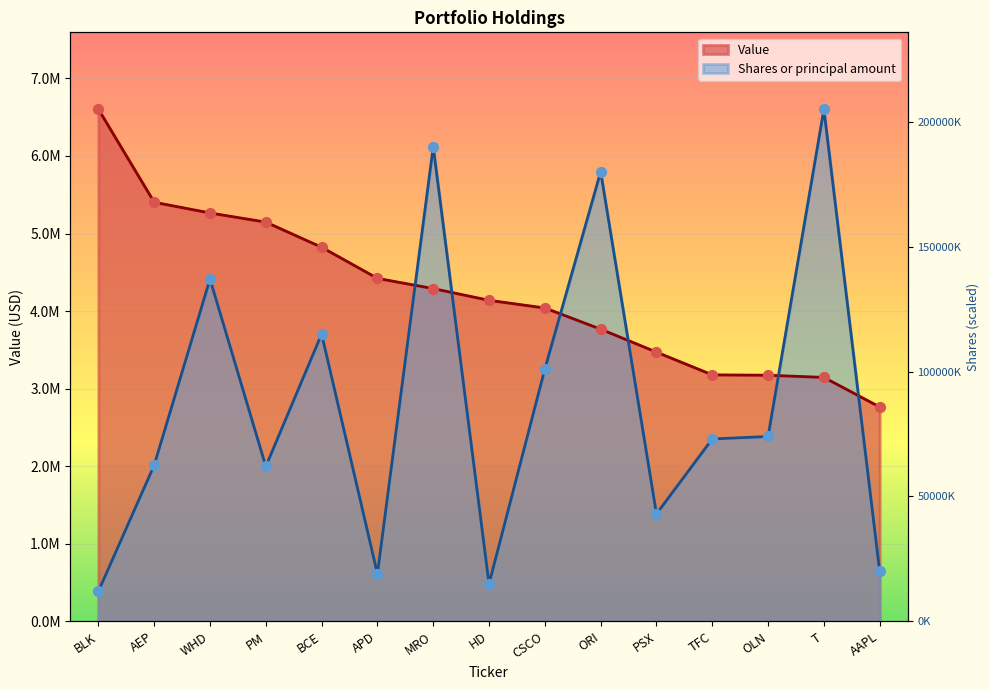

What is the total value across all series at APD?

5033985.4